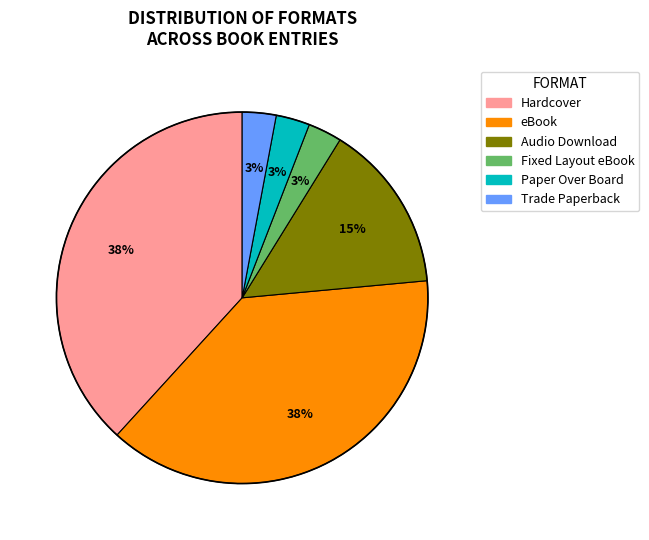

How many segments does this pie chart have?

6